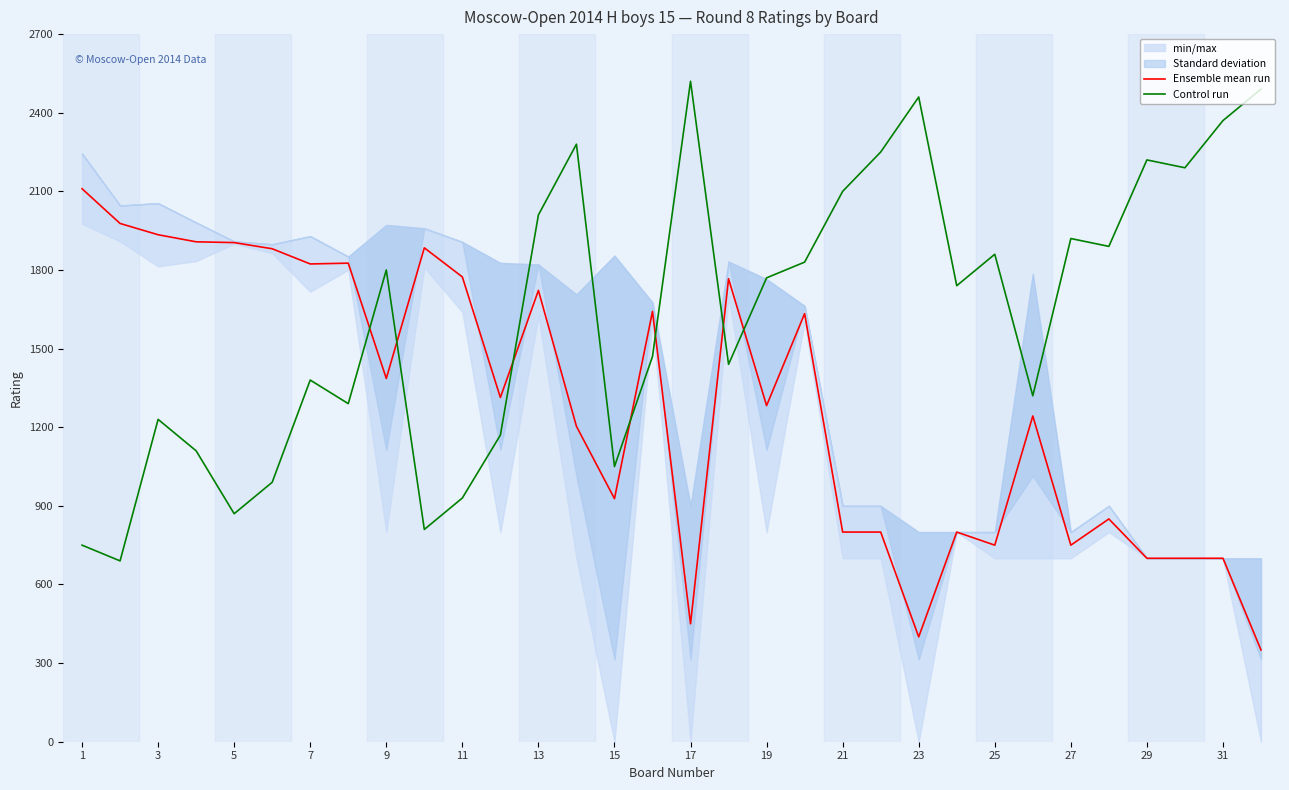

True or false: Control run and Ensemble mean run cross at least once.

True